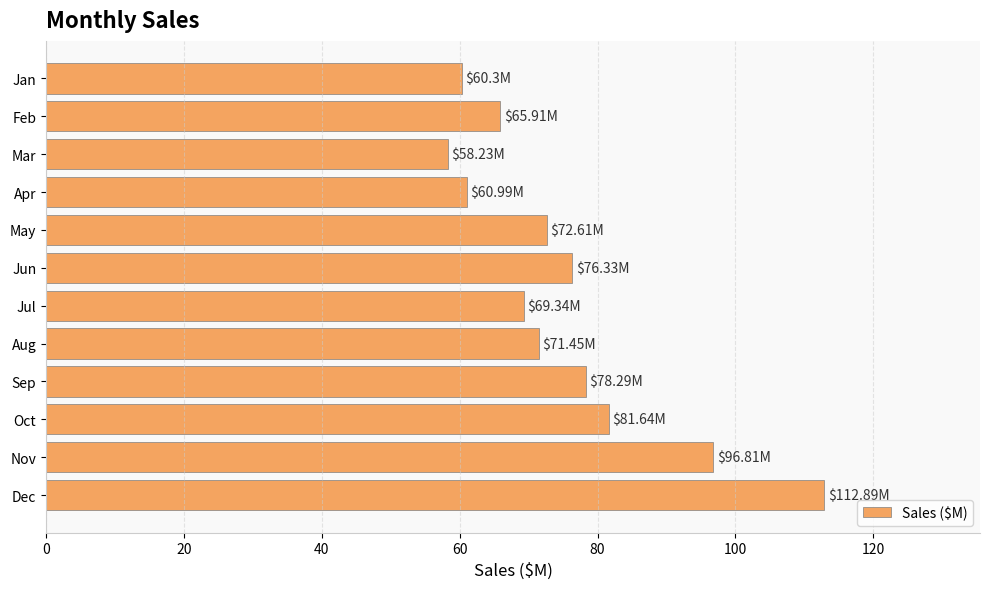

Does the chart contain any negative values?

No